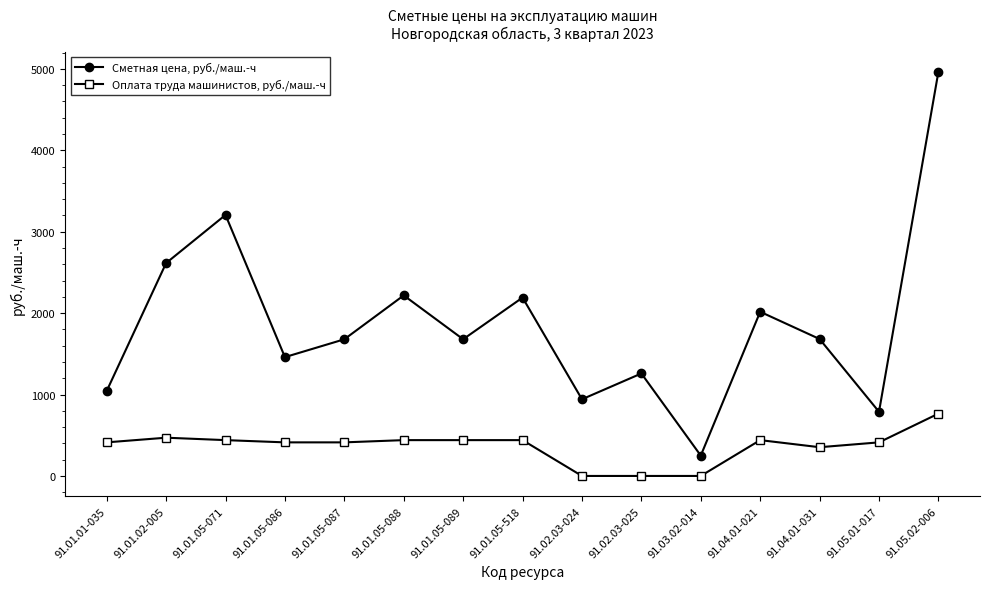

What is the maximum value for Сметная цена, руб./маш.-ч?

4964.8